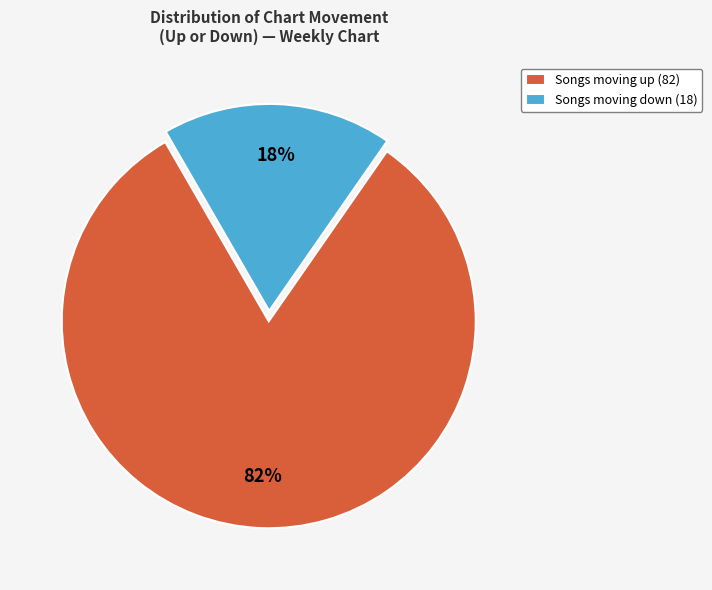

Rank the categories by value from lowest to highest.

Songs moving down (18), Songs moving up (82)